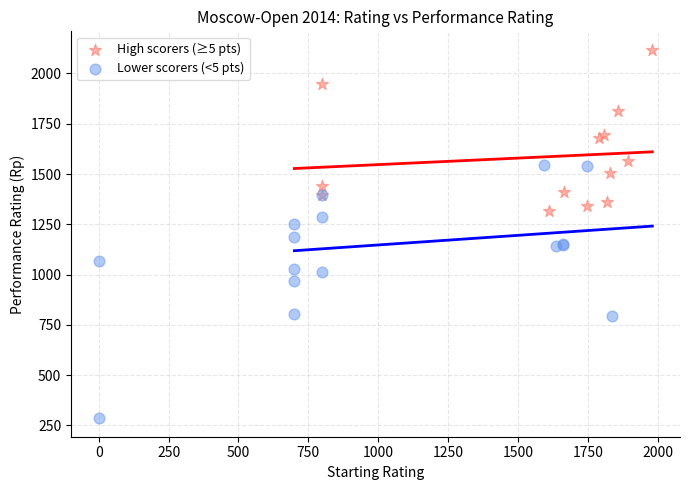

Which series has the largest Y range (max minus min)?

Lower scorers (<5 pts)